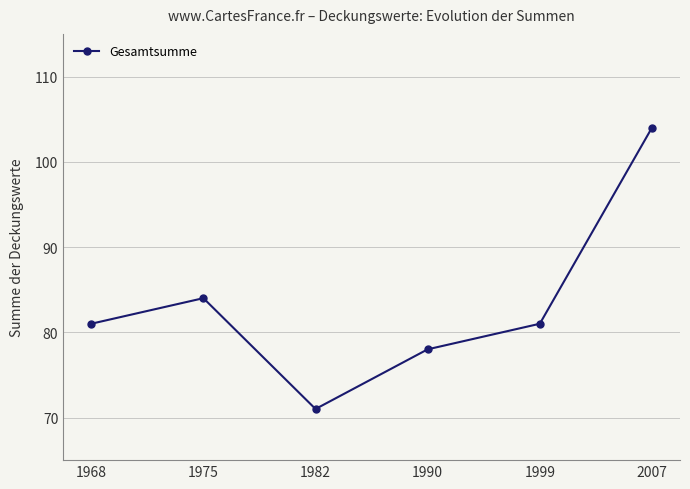

At which category does the chart reach its peak across all series?

2007